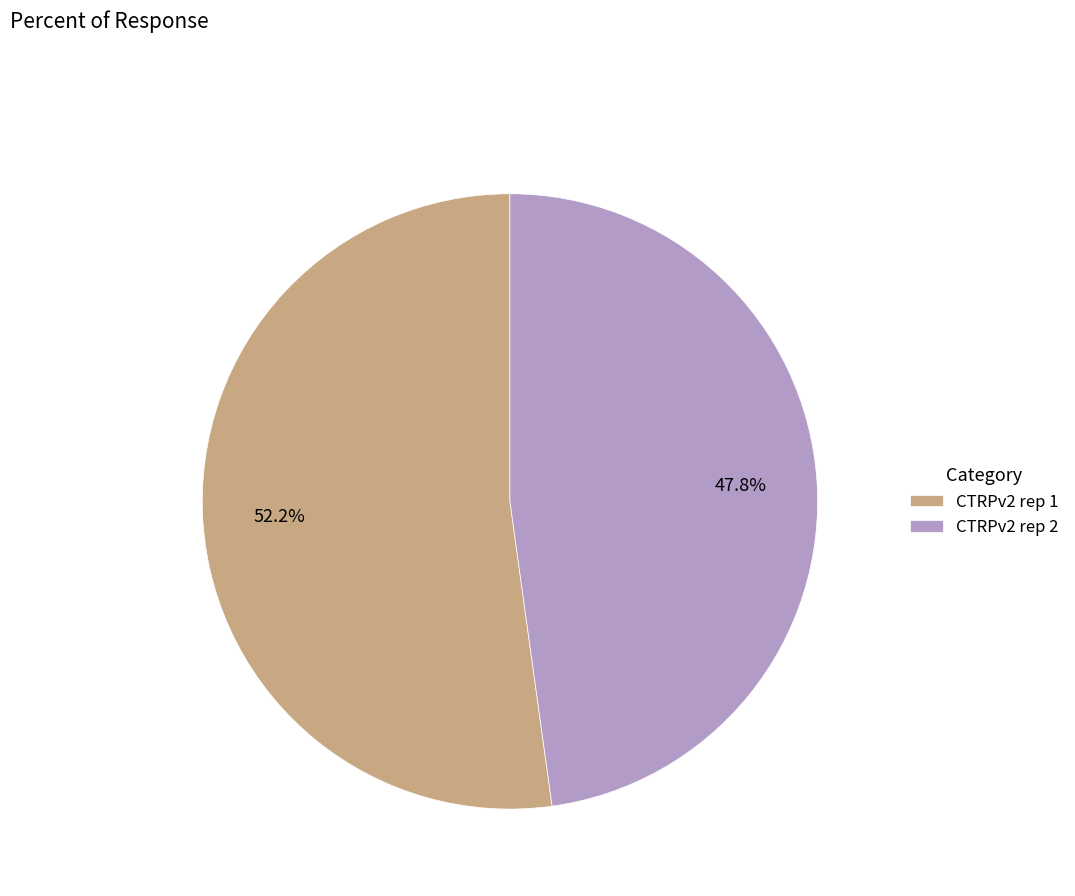

Between CTRPv2 rep 1 and CTRPv2 rep 2, which is larger?

CTRPv2 rep 1